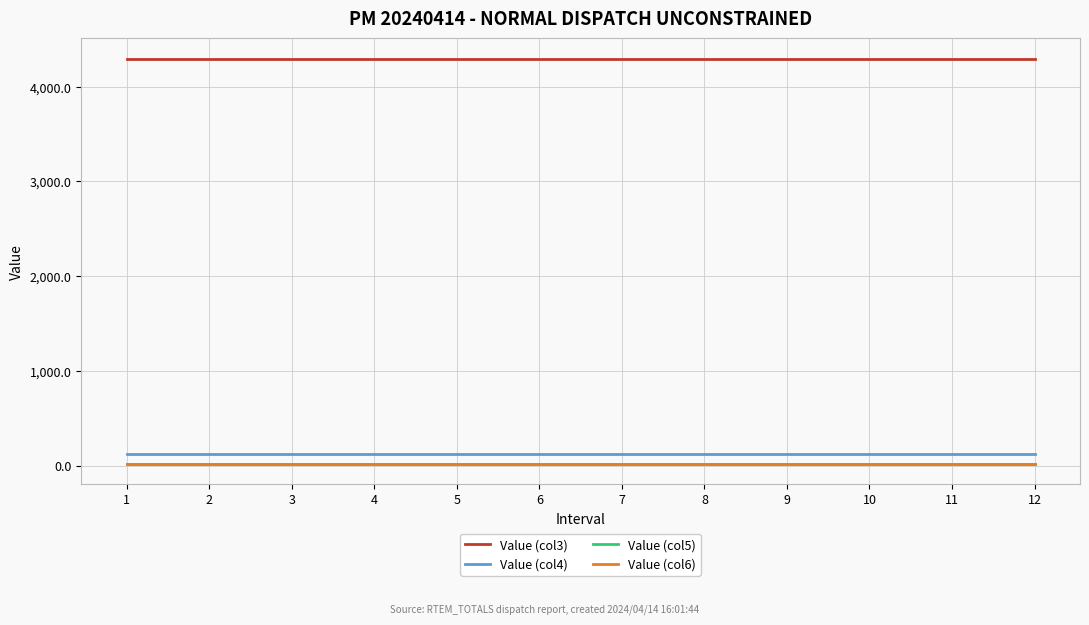

What is the maximum value shown in the chart?

4296.0